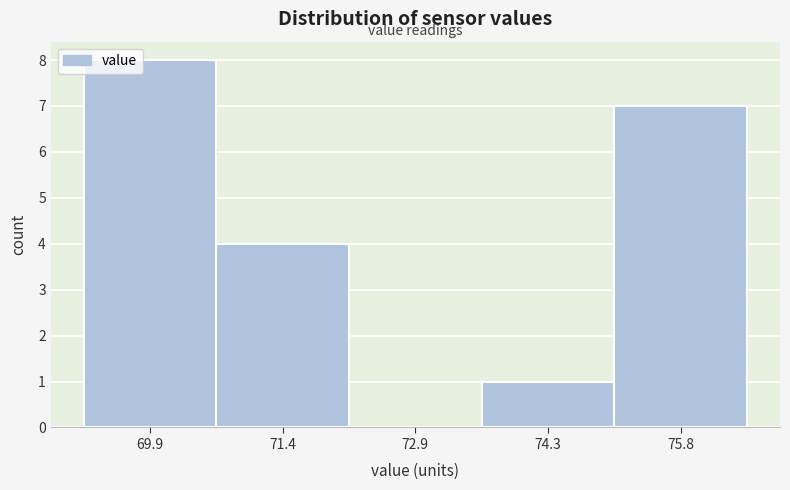

What is the height of the bar covering 69.2 to 70.6 on the x-axis? Neither the bar edges nor the heights are printed on the chart, so give them approximately, as read against the axes.

8